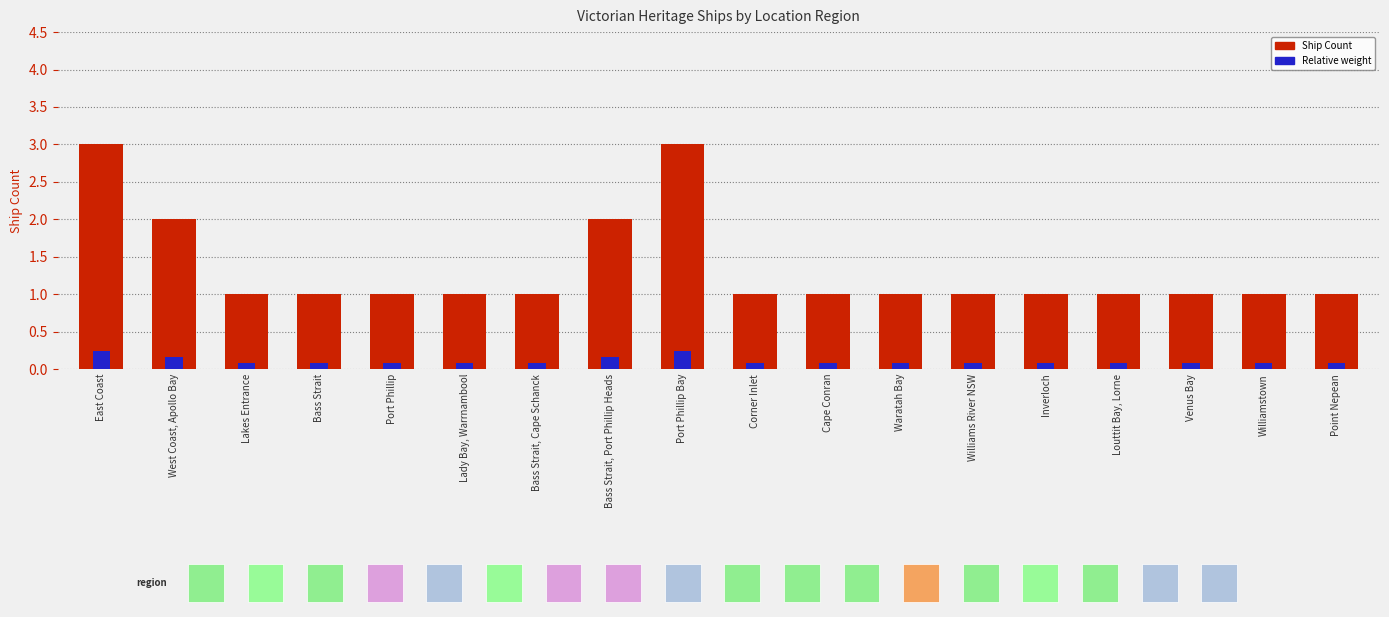

List the series in order of their peak value, lowest first.

Relative weight, Ship Count